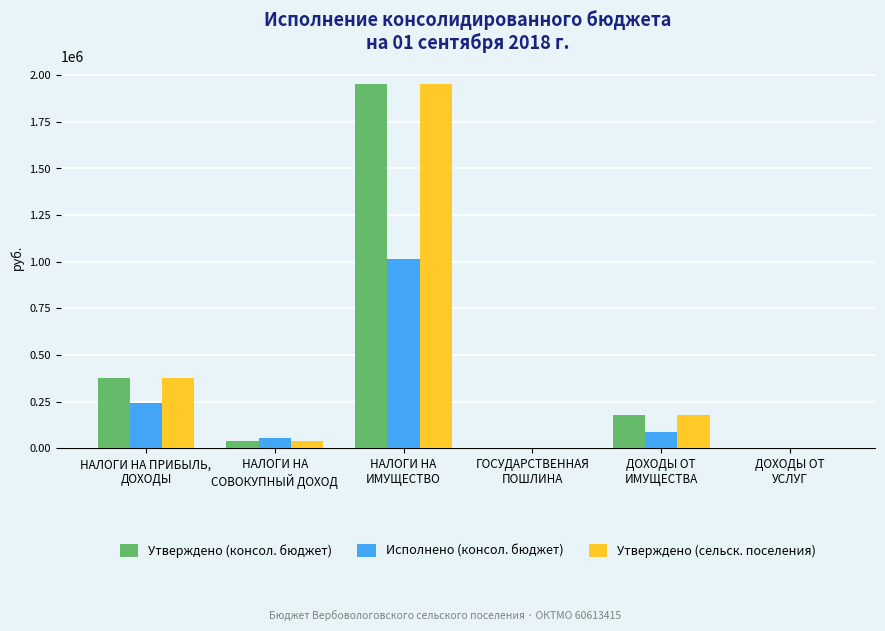

What is the sum of all Исполнено (консол. бюджет) values?

1405999.6